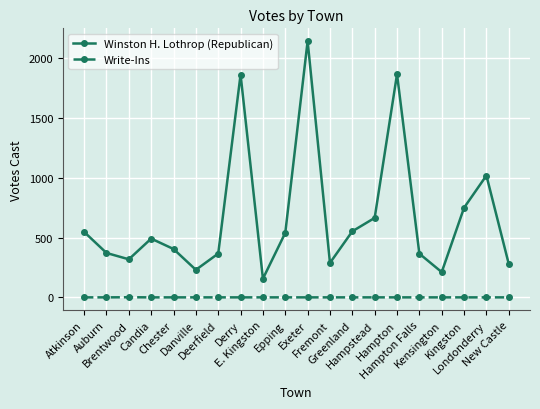

Does the chart have visible grid lines?

Yes